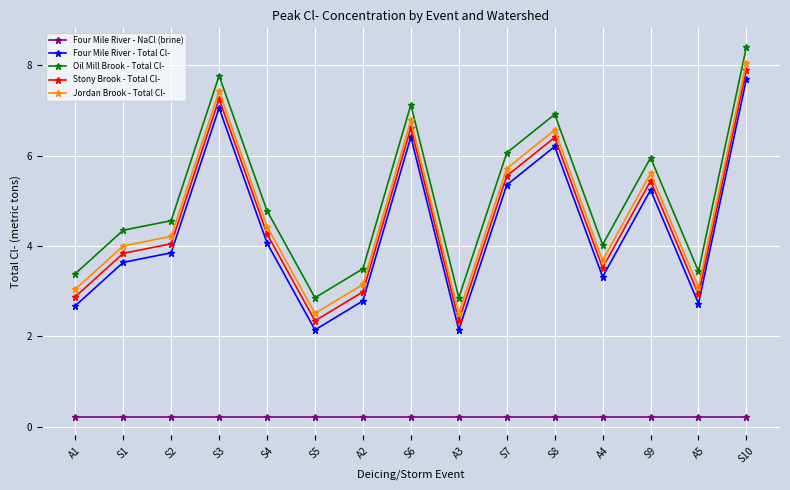

True or false: Four Mile River - NaCl (brine) and Four Mile River - Total Cl- cross at least once.

False